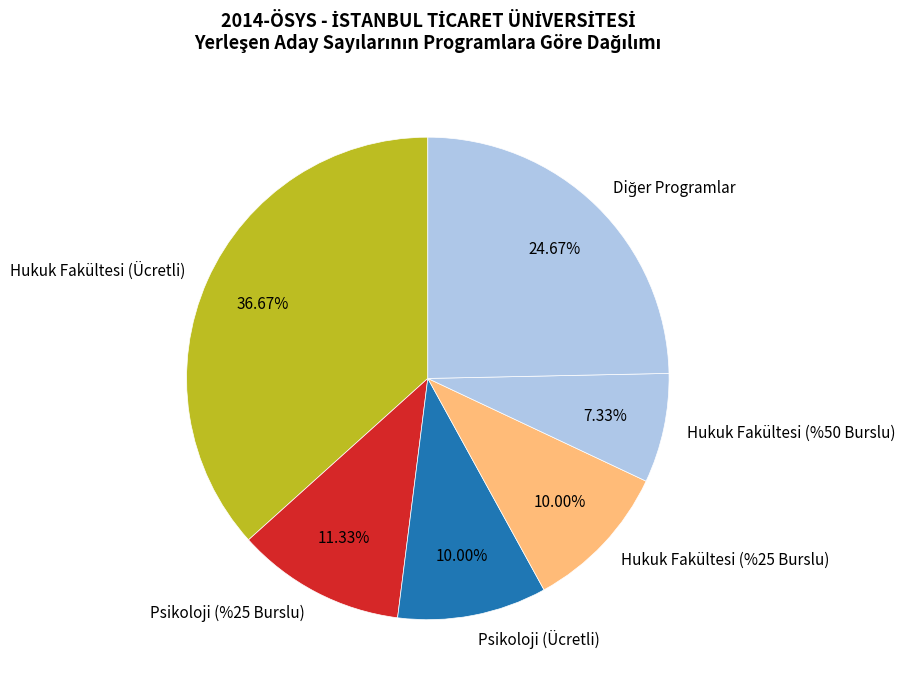

Is there a majority slice in this chart?

No